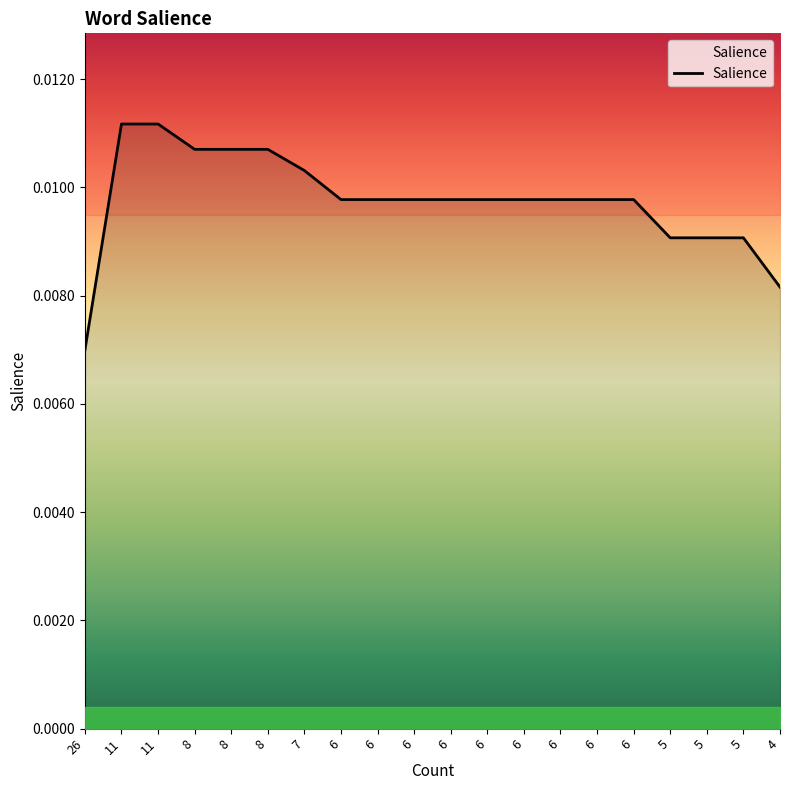

Between 6 and 6, which is larger?

6